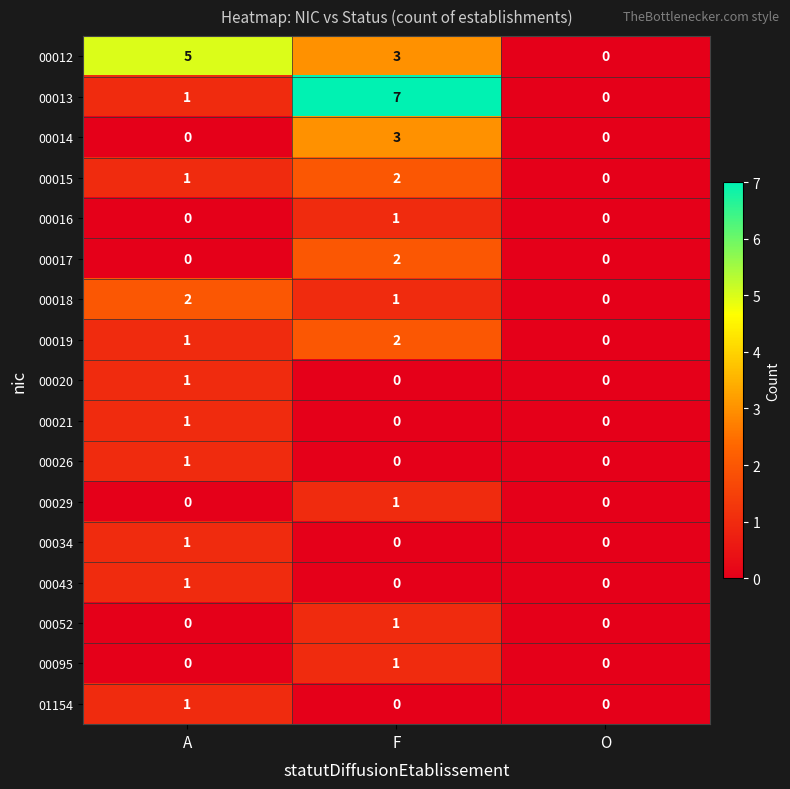

At which category is the sum across all series the highest?

F